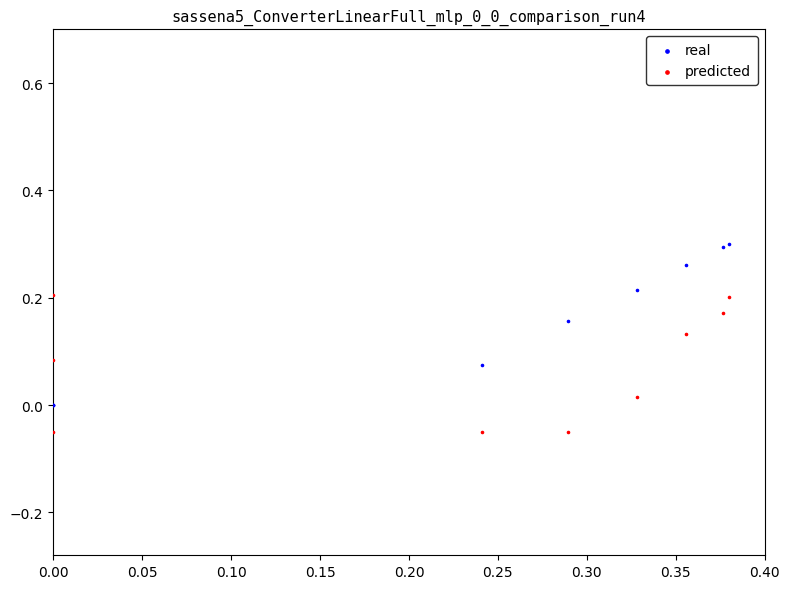

Which series reaches the minimum Y coordinate?

predicted